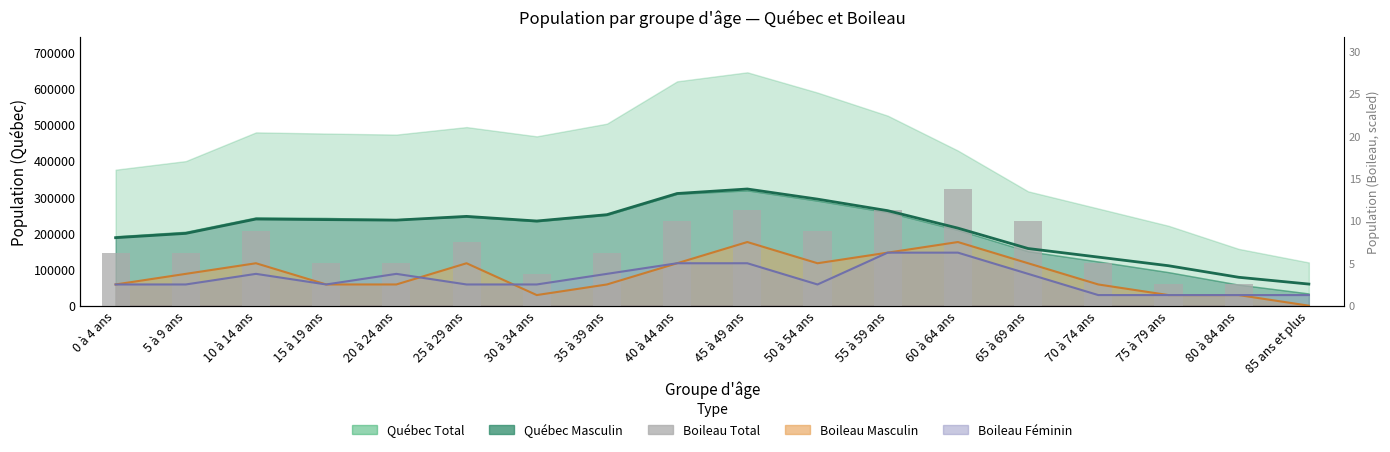

Is it true that the value at 25 à 29 ans is 175647.3?

True